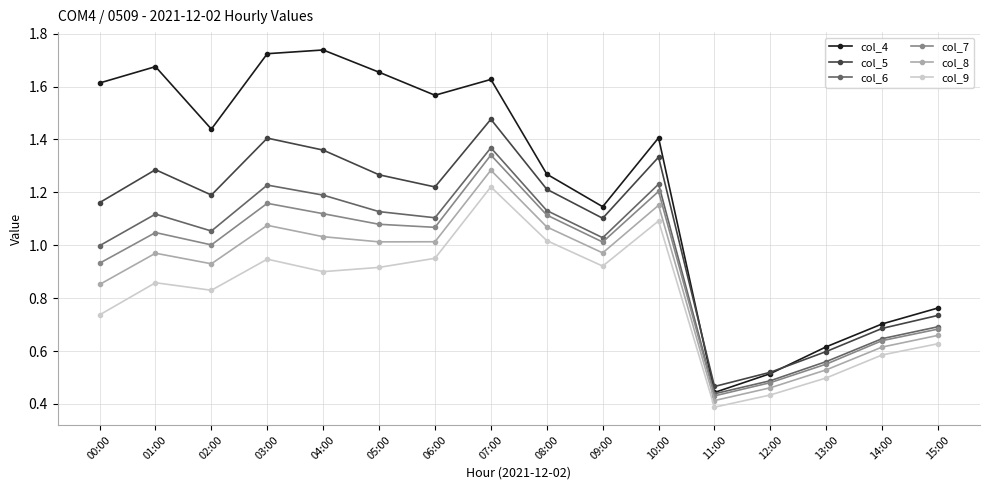

Where is col_9 nearest to the value 0?

11:00